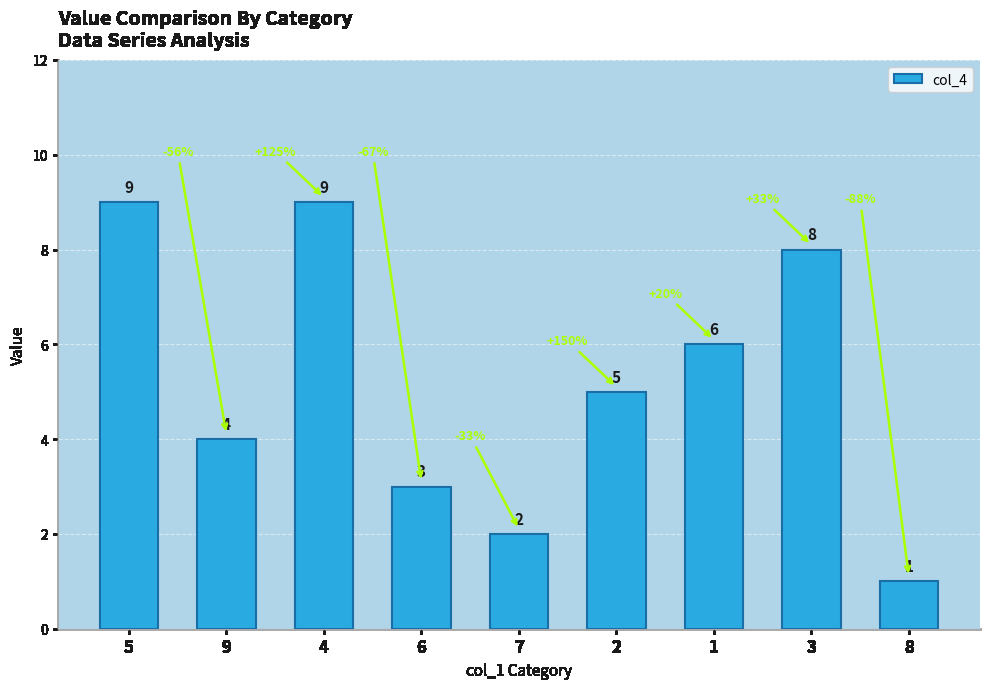

What is the difference between the maximum and minimum values?

8